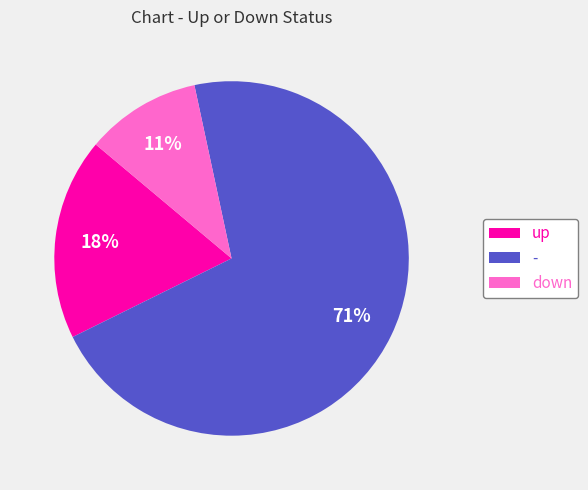

How many slices are in this pie chart?

3